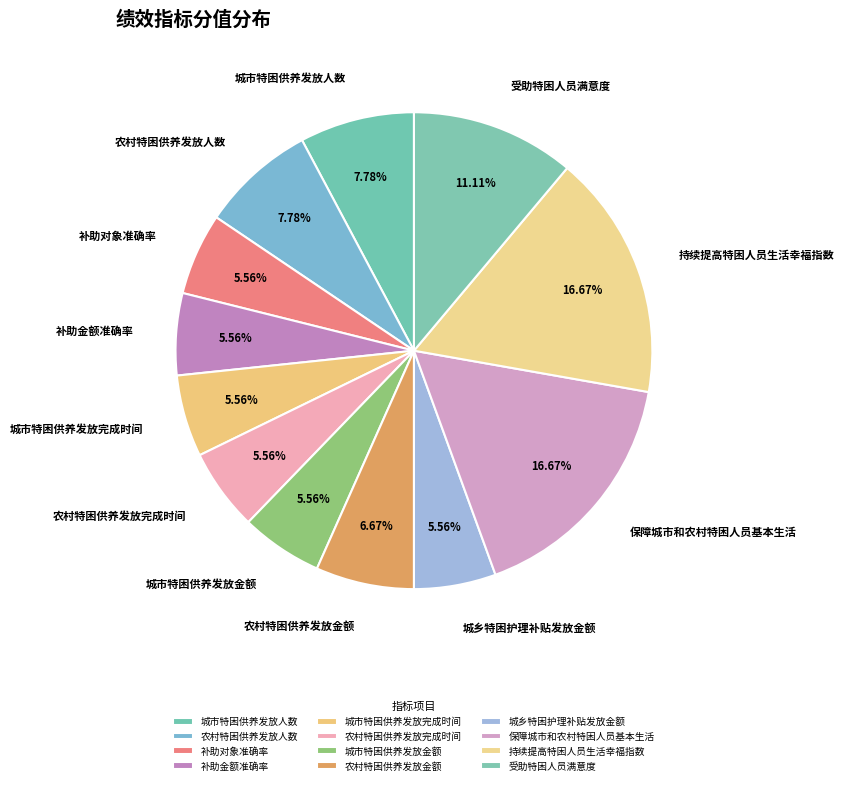

To the nearest percent, what percentage of the pie is 城乡特困护理补贴发放金额?

6%